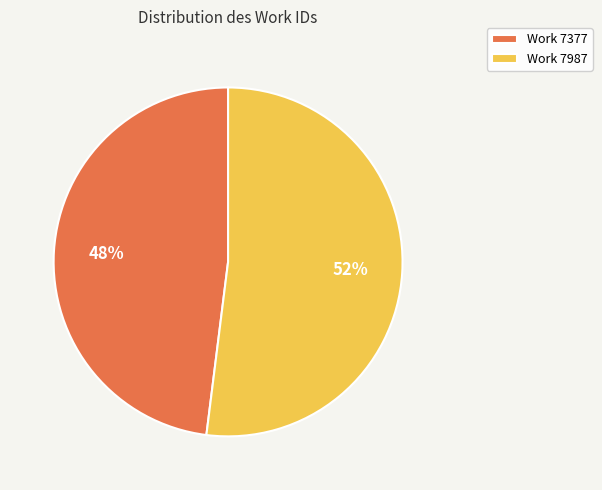

True or false: Work 7377 accounts for 56% of the total.

False